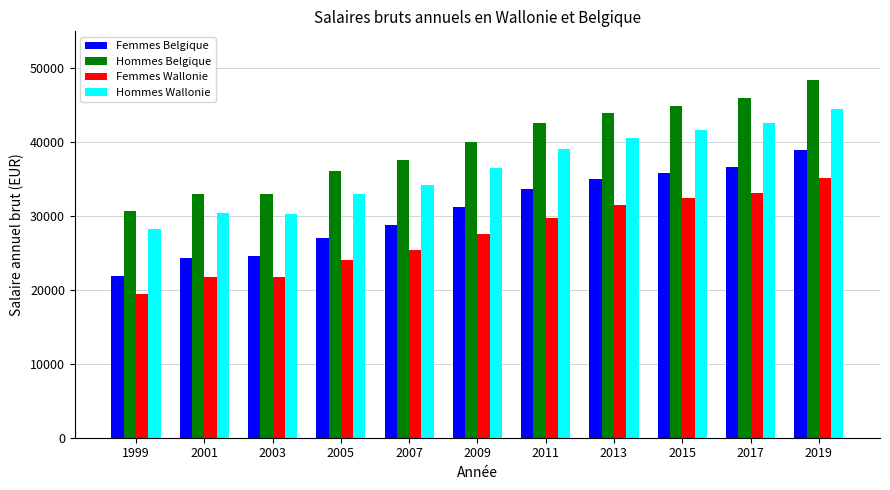

Which series has the widest spread of values?

Hommes Belgique